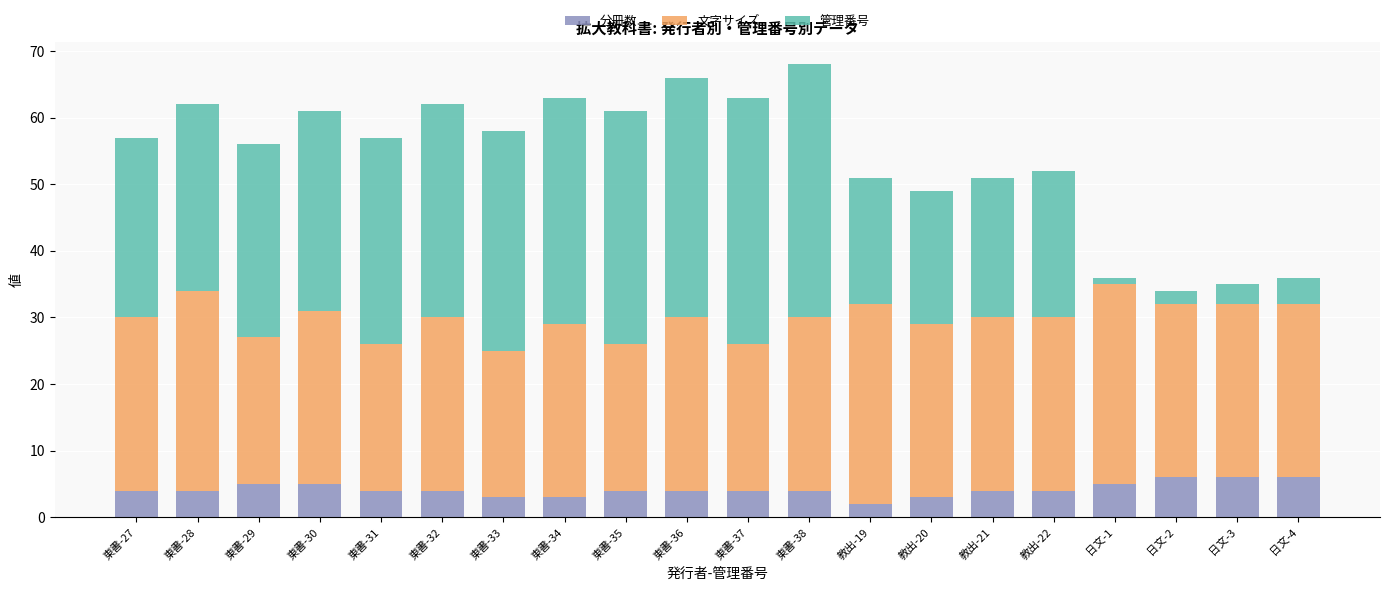

What is the total value across all series at 東書-37?

63